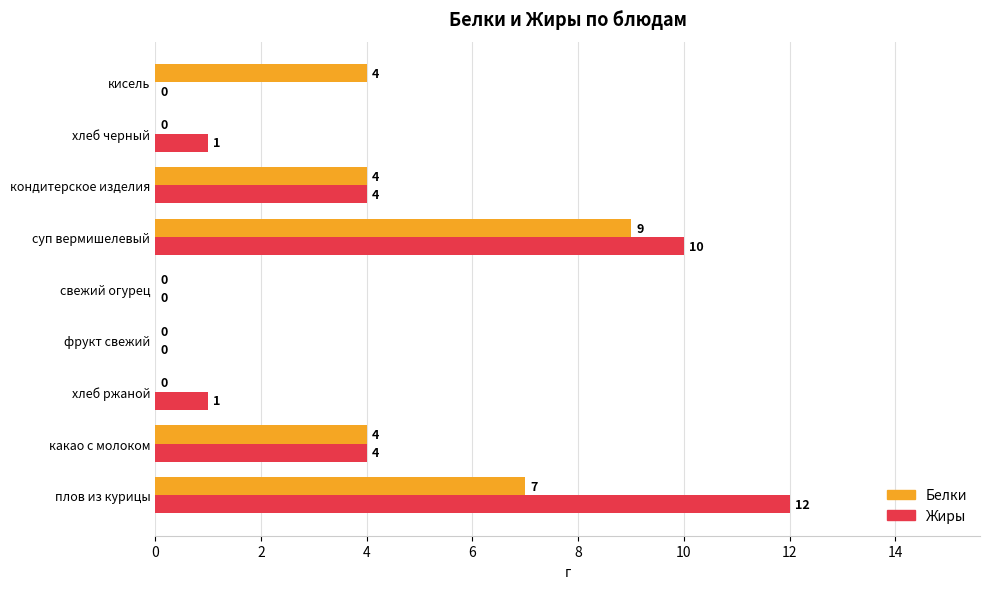

What is the approximate value of Жиры at суп вермишелевый, to the nearest 5?

10